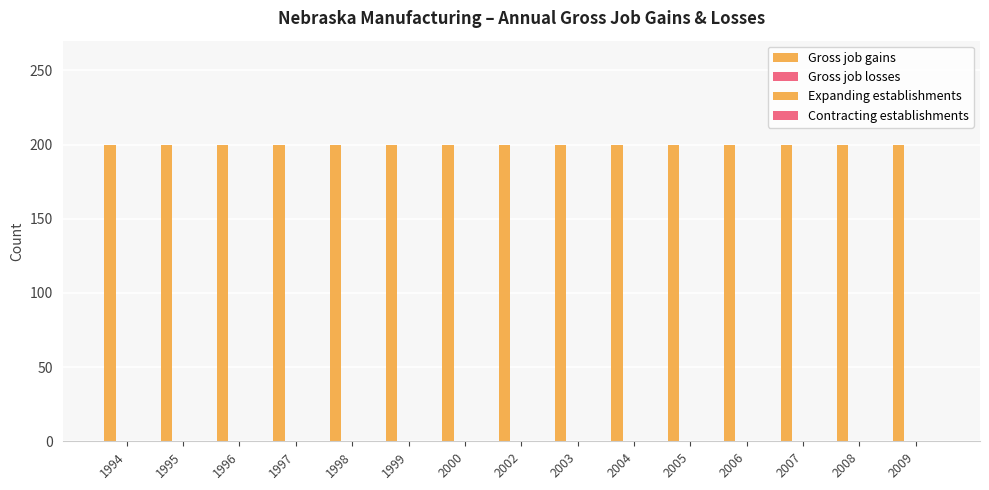

Reading right to left, extract all data points from this chart.

Gross job gains: 200	200	200	200	200	200	200	200	200	200	200	200	200	200	200
Gross job losses: 0	0	0	0	0	0	0	0	0	0	0	0	0	0	0
Expanding establishments: 0	0	0	0	0	0	0	0	0	0	0	0	0	0	0
Contracting establishments: 0	0	0	0	0	0	0	0	0	0	0	0	0	0	0